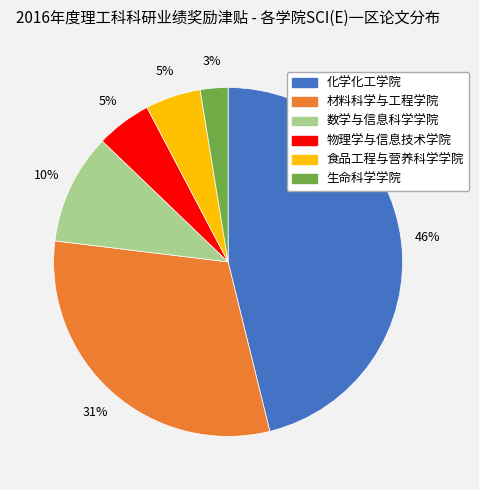

How many slices are in this pie chart?

6